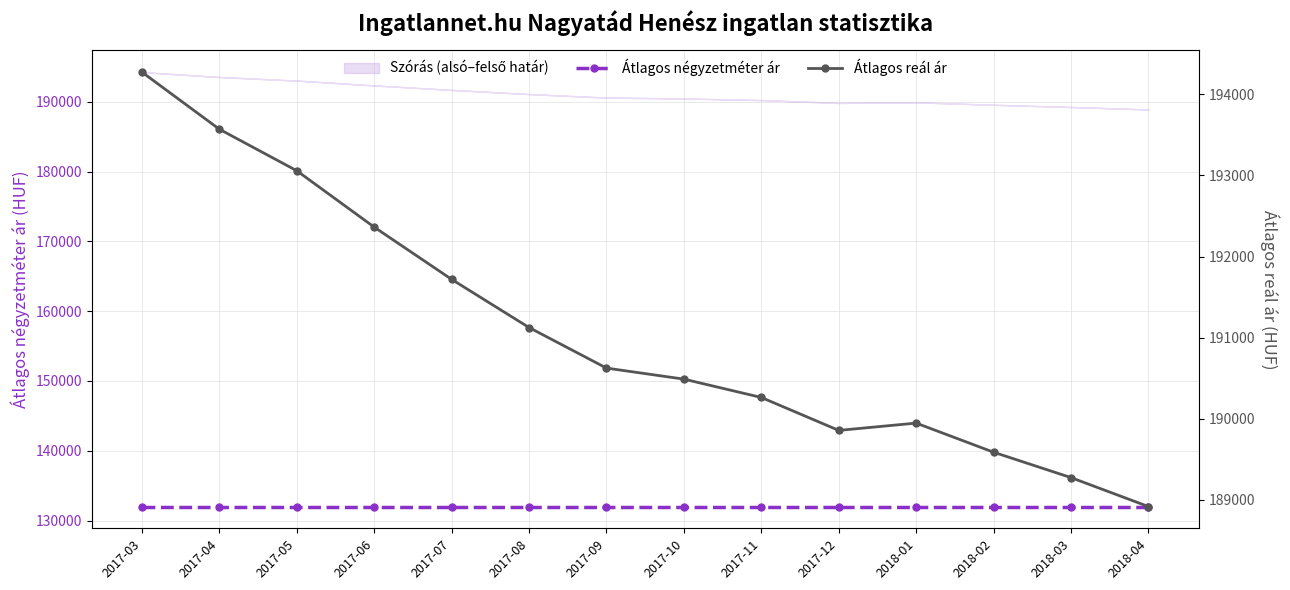

What is the lowest value of the Átlagos négyzetméter ár series?

132000